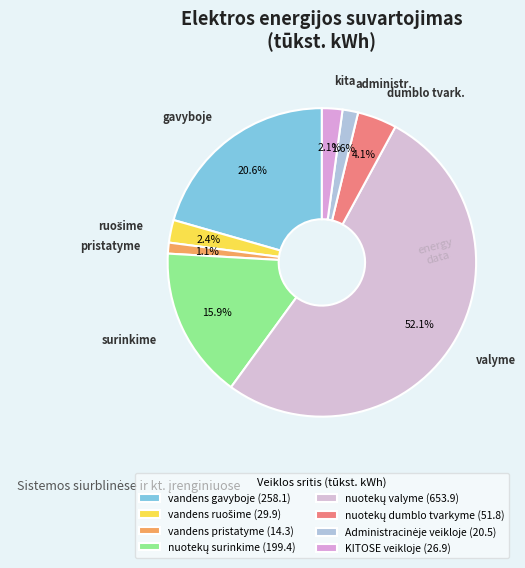

Which has a higher value, nuotekų valyme or KITOSE veikloje?

nuotekų valyme